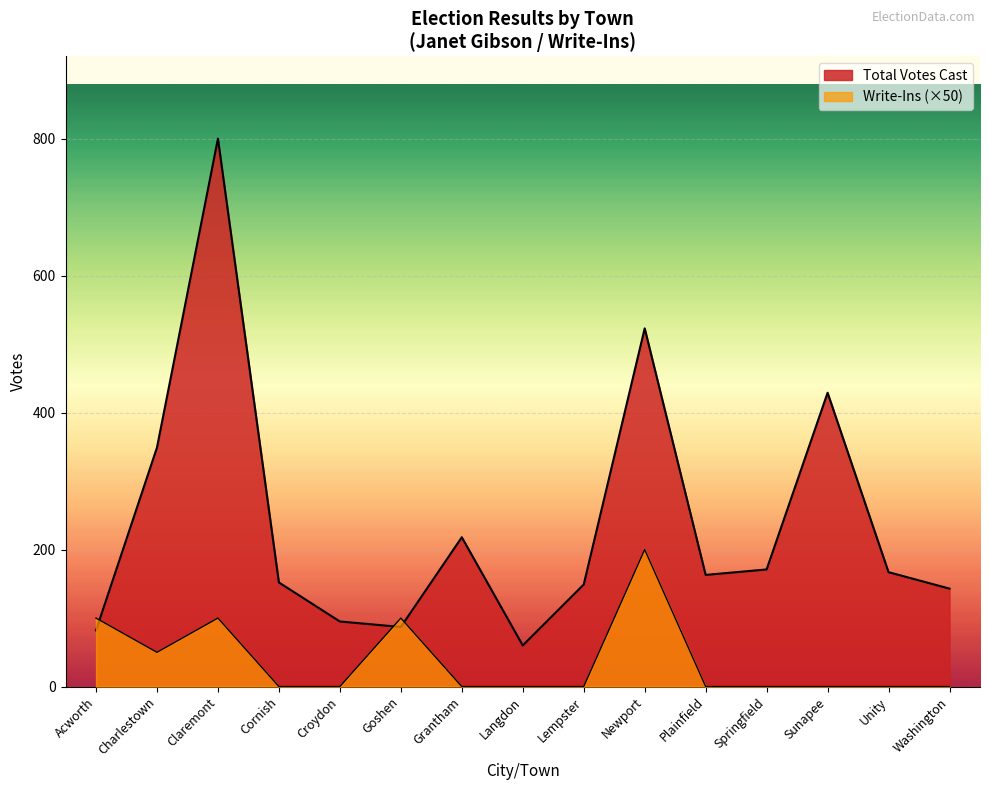

Between Croydon and Plainfield, which series saw the biggest shift?

Total Votes Cast